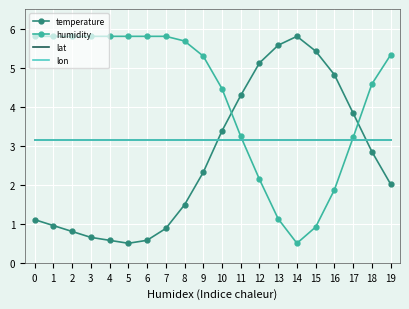

The temperature series shows 5.4 at 15. True or false?

True